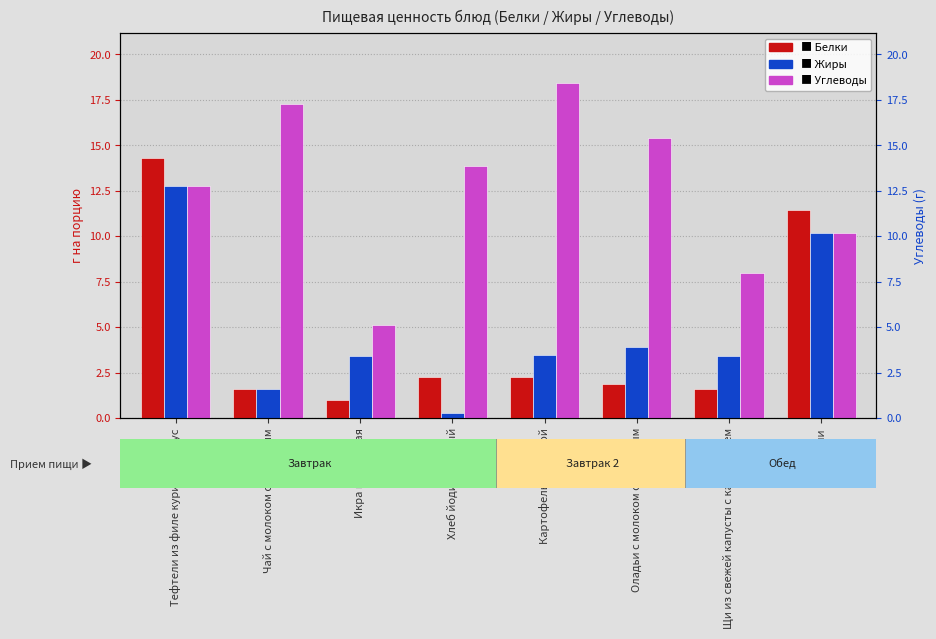

How many groups of bars are there?

8